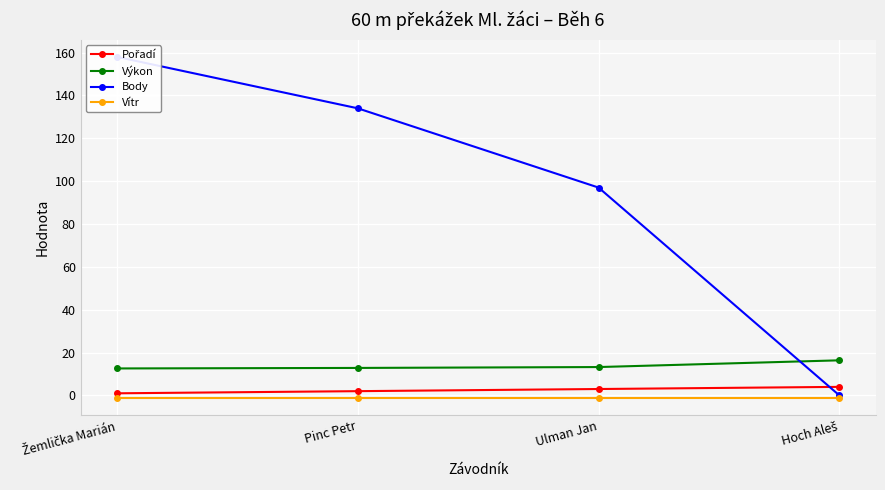

Which category has the lowest value in the Body series?

Hoch Aleš